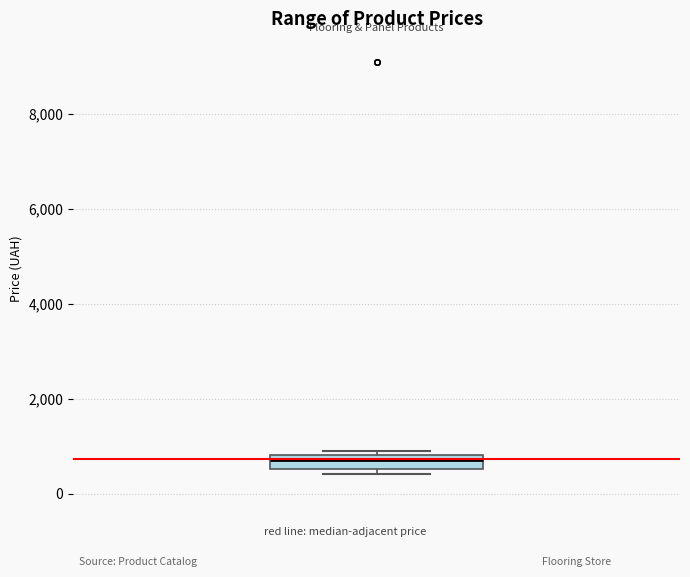

Where is the lower edge of the box on the y-axis? The values are not printed on the chart, so give them approximately, as read against the axis.

600